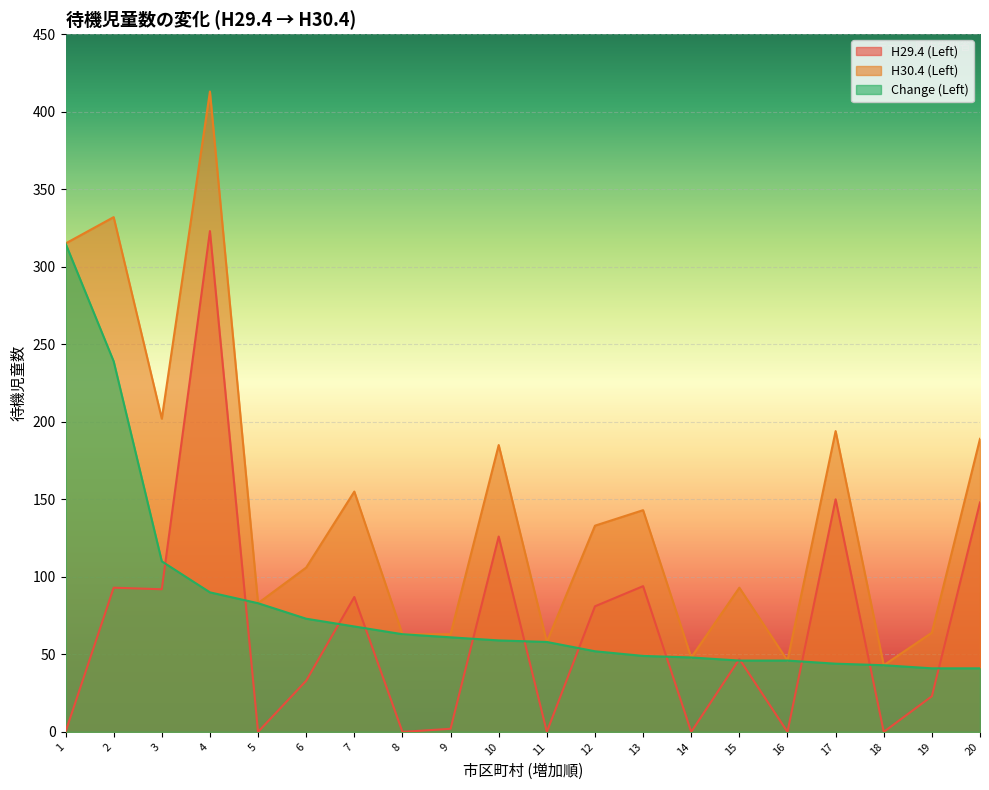

Is it true that H29.4 (Left) equals 87 at 7?

True